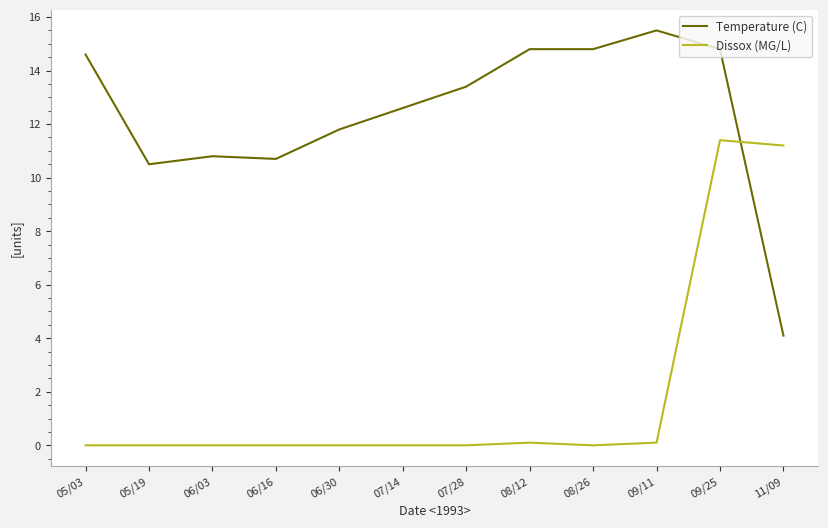

Count the number of data series in this chart.

2